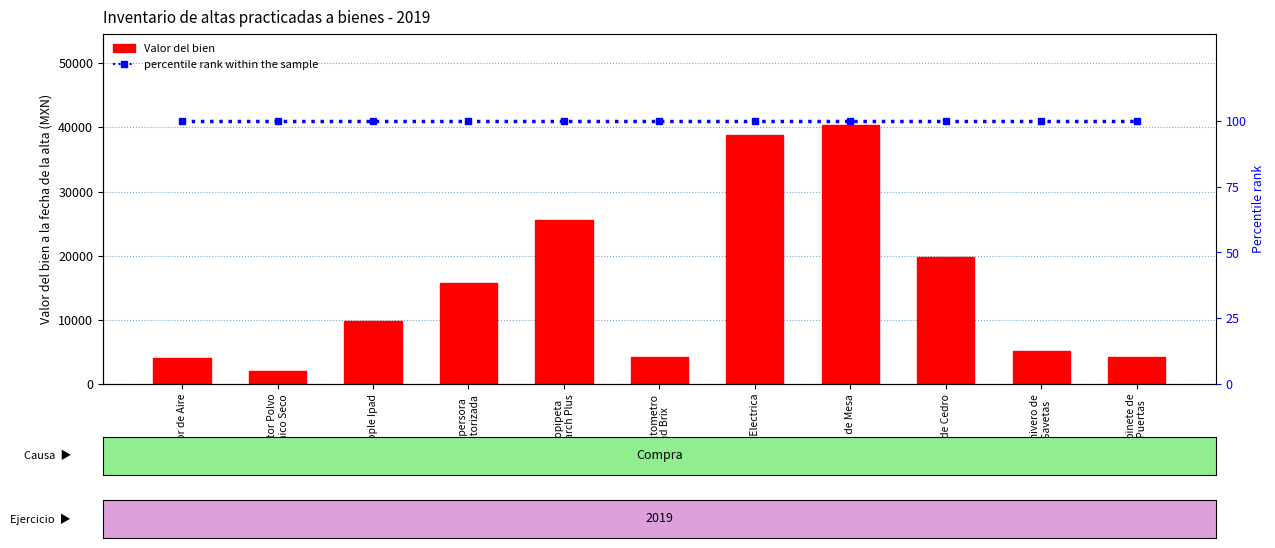

List the series in order of their overall mean, lowest first.

percentile rank within the sample, Valor del bien